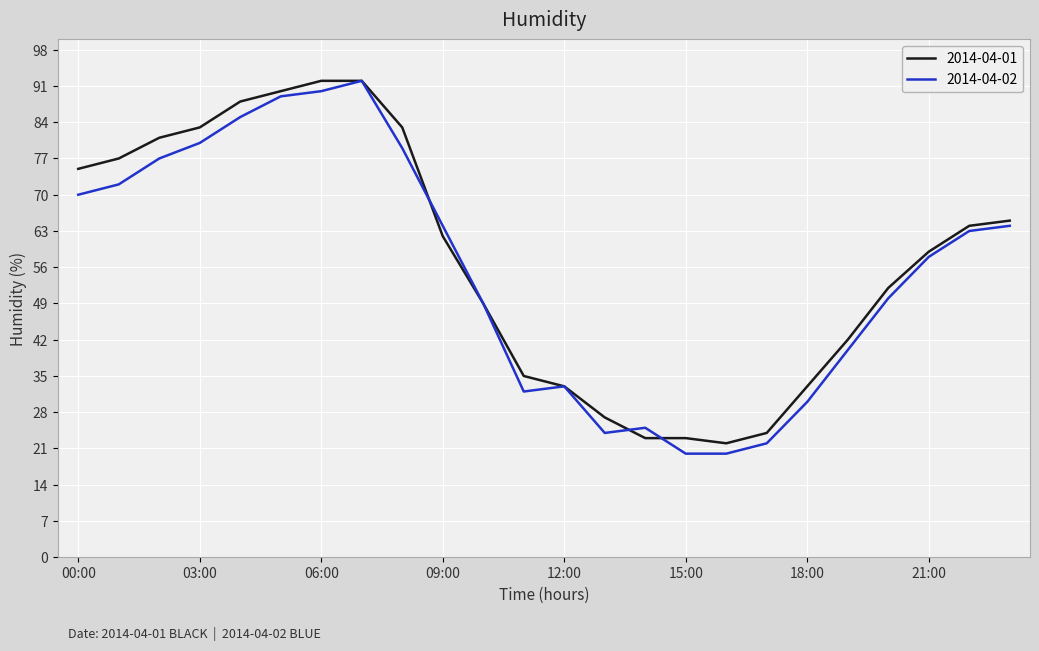

Reading left to right, list all the values displayed in this chart.

2014-04-01: 75	77	81	83	88	90	92	92	83	62	49	35	33	27	23	23	22	24	33	42	52	59	64	65
2014-04-02: 70	72	77	80	85	89	90	92	79	64	49	32	33	24	25	20	20	22	30	40	50	58	63	64